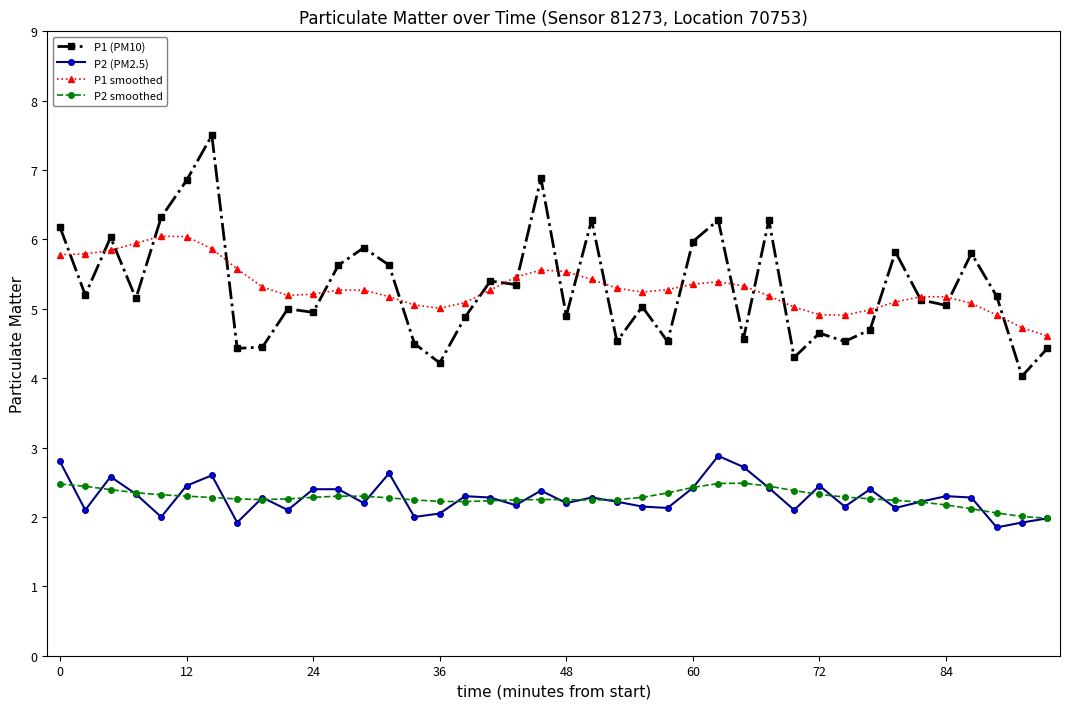

True or false: P2 smoothed and P1 (PM10) intersect in this chart.

False